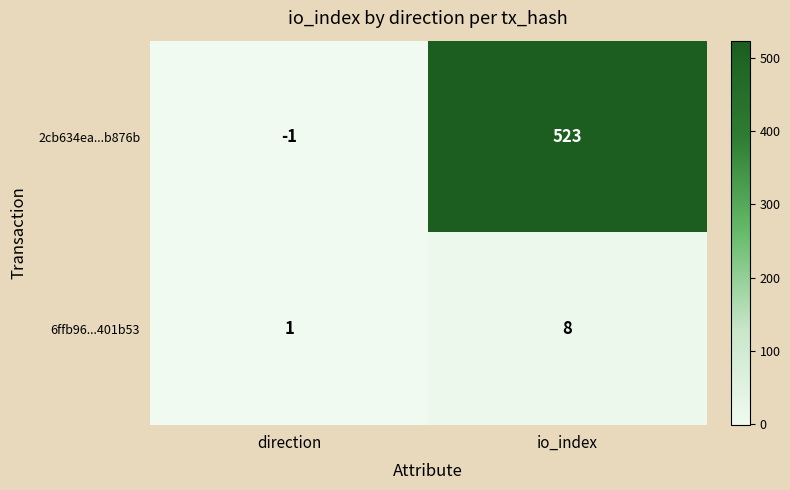

Count the number of data series in this chart.

2